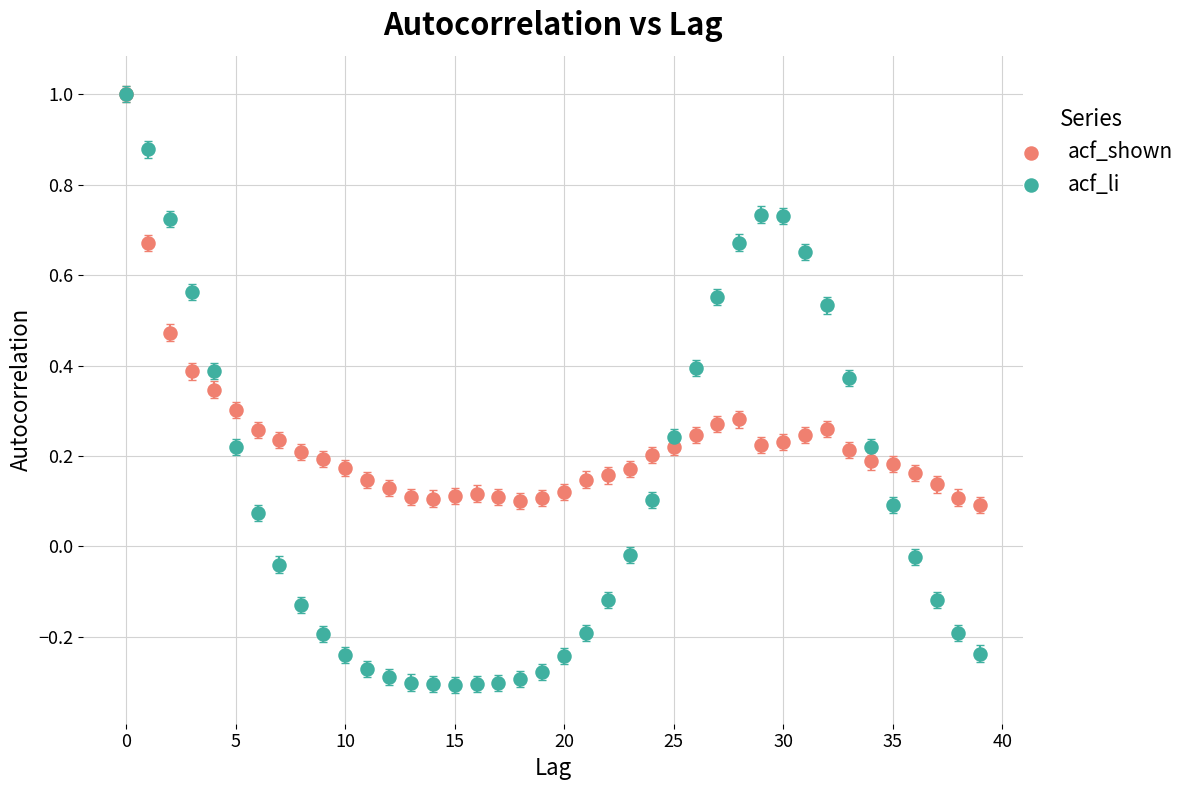

What are all the series names shown in the legend?

acf_shown, acf_li